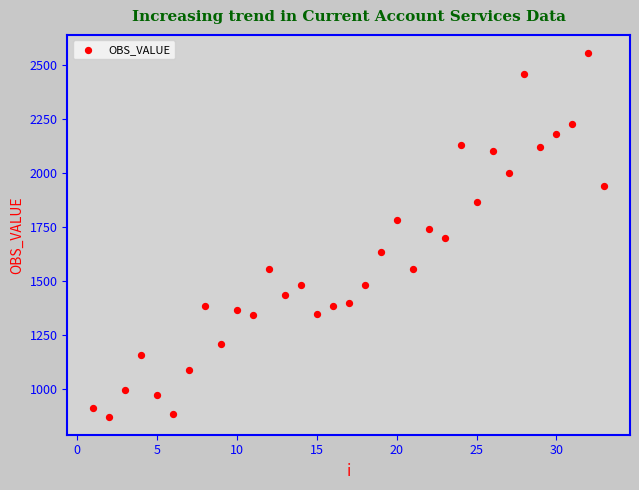

What is the range of X values (max minus min)?

32.0